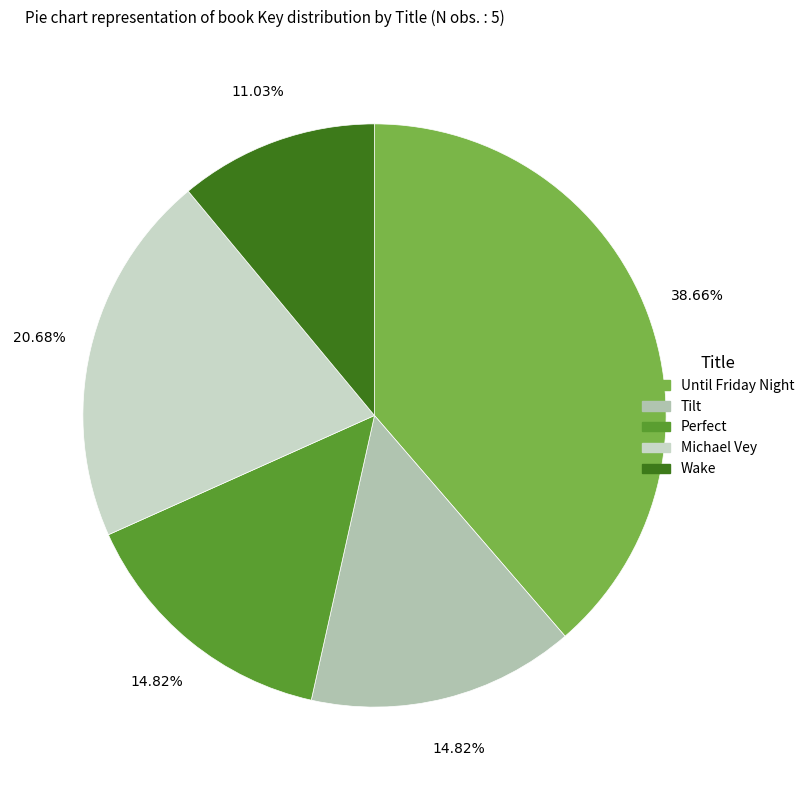

Rank the categories by value from highest to lowest.

Until Friday Night, Michael Vey, Tilt, Perfect, Wake